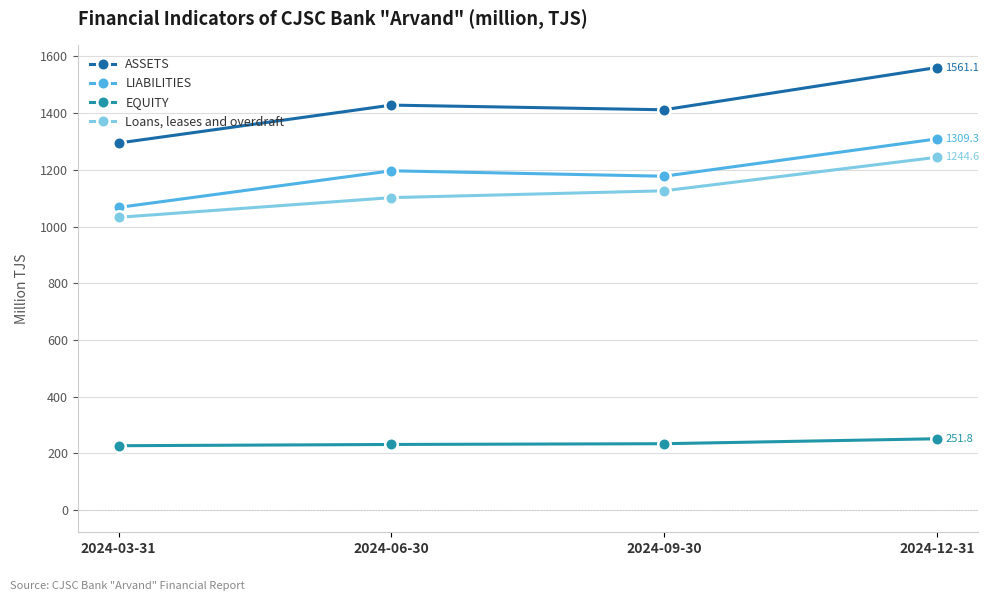

What is the label of the 3rd point from the right?

2024-06-30